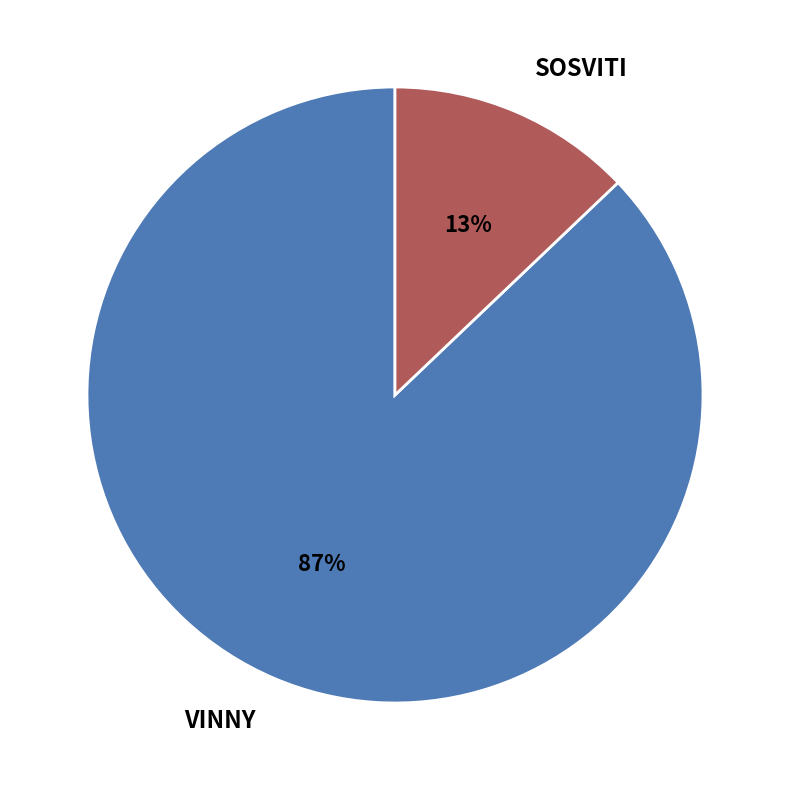

Count the number of slices in the pie.

2